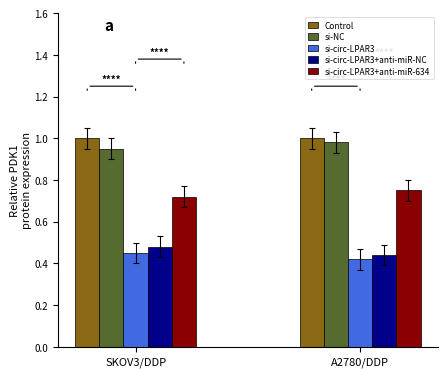

At which label is si-circ-LPAR3+anti-miR-NC closest to 0?

A2780/DDP